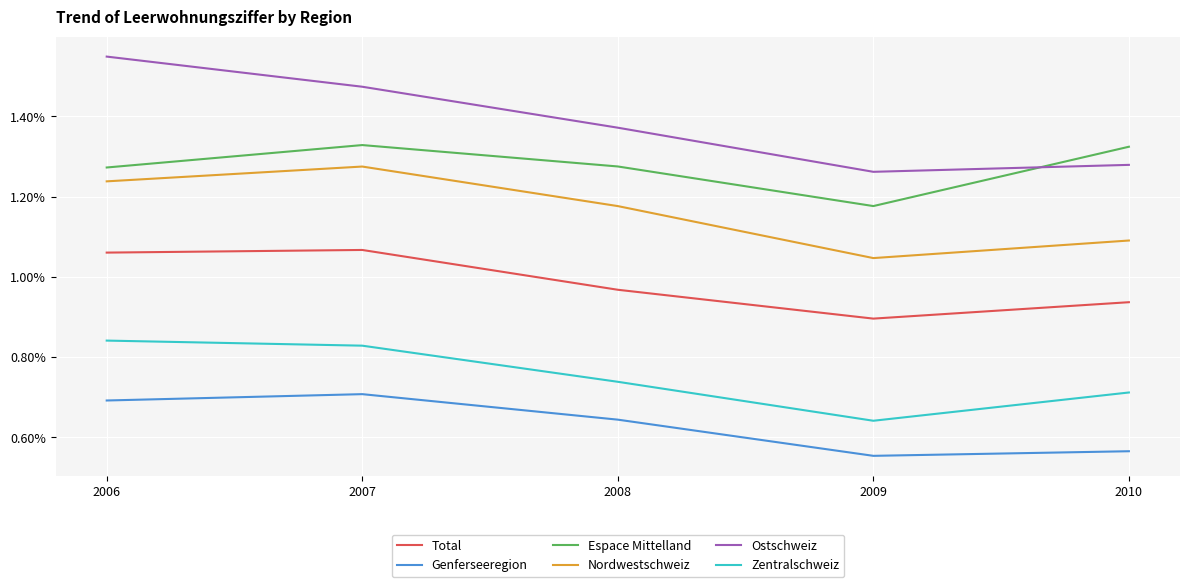

Which series has the largest range (max minus min)?

Ostschweiz